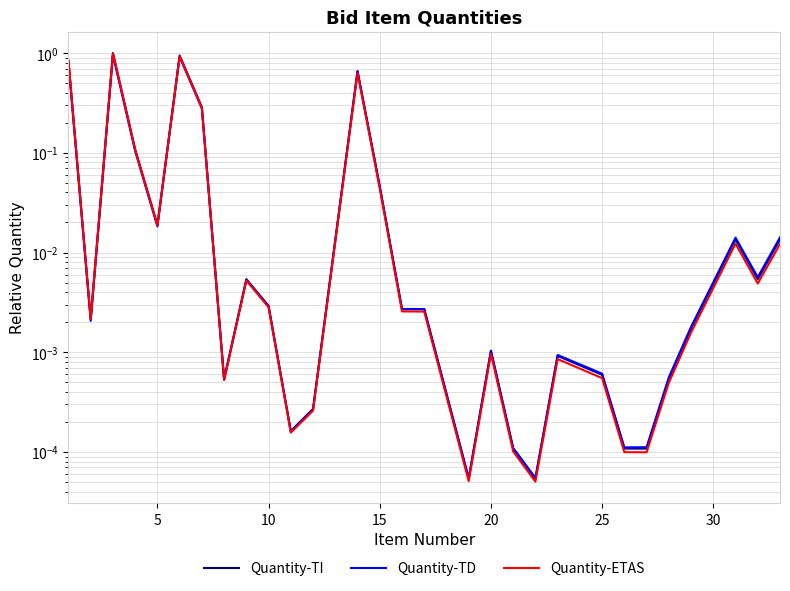

The value of Quantity-TI at 10 is 0.0. True or false?

False